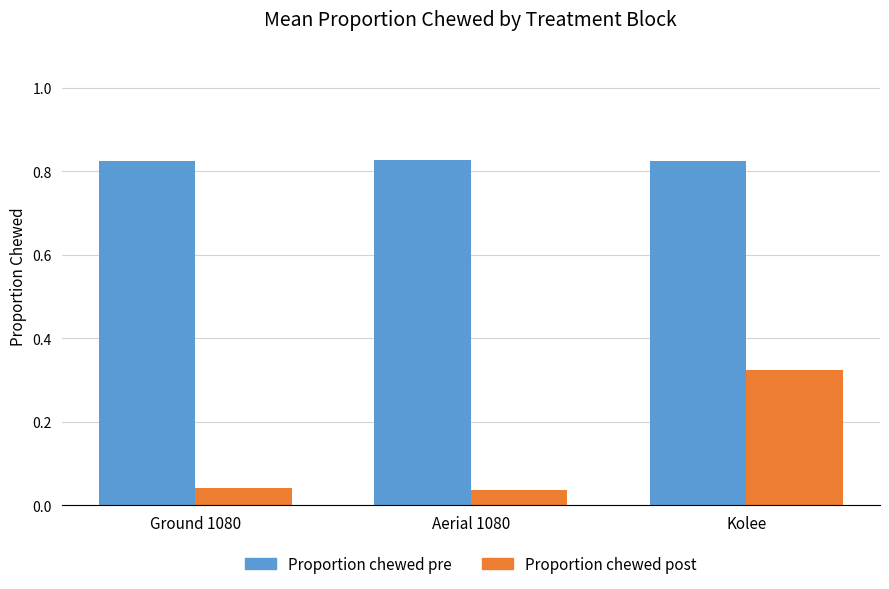

Which category has the highest value in the Proportion chewed post series?

Kolee